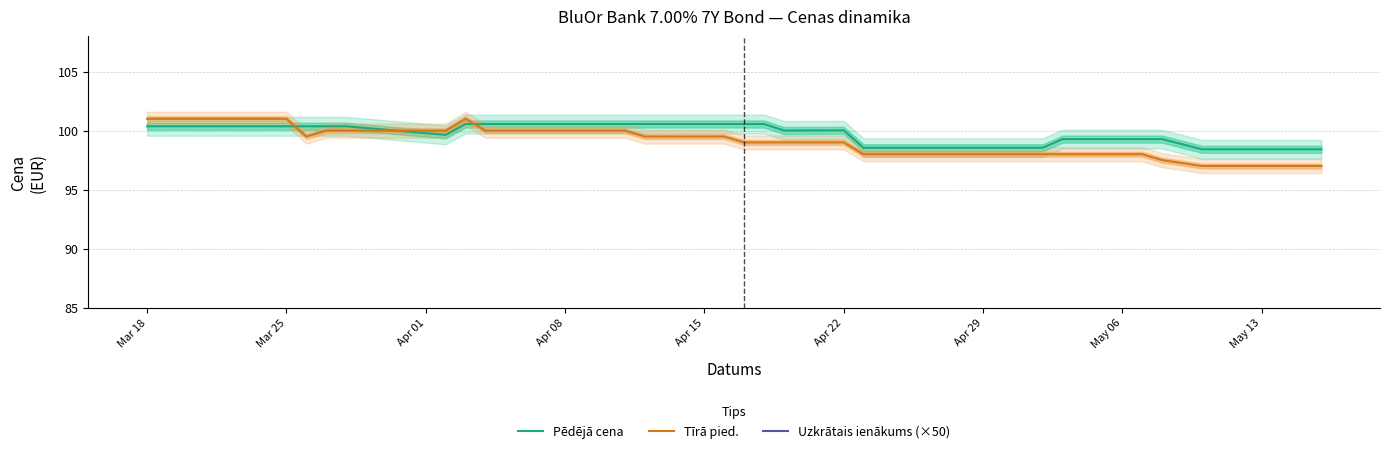

What is the highest value of the Pēdējā cena series?

100.6